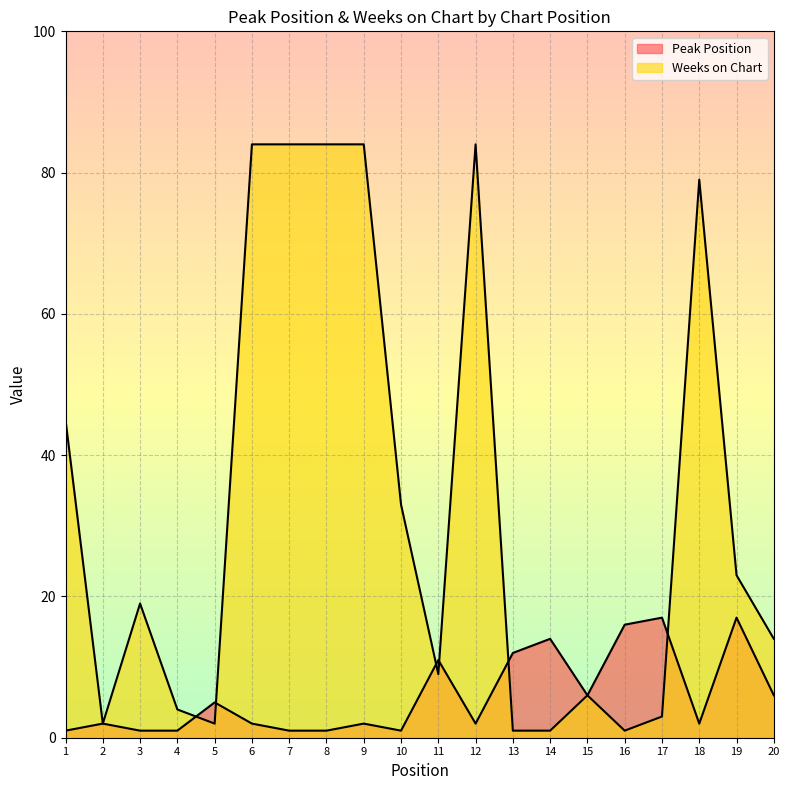

List the labels in order of Weeks on Chart value, smallest first.

13, 14, 16, 2, 5, 17, 4, 15, 11, 20, 3, 19, 10, 1, 18, 6, 7, 8, 9, 12